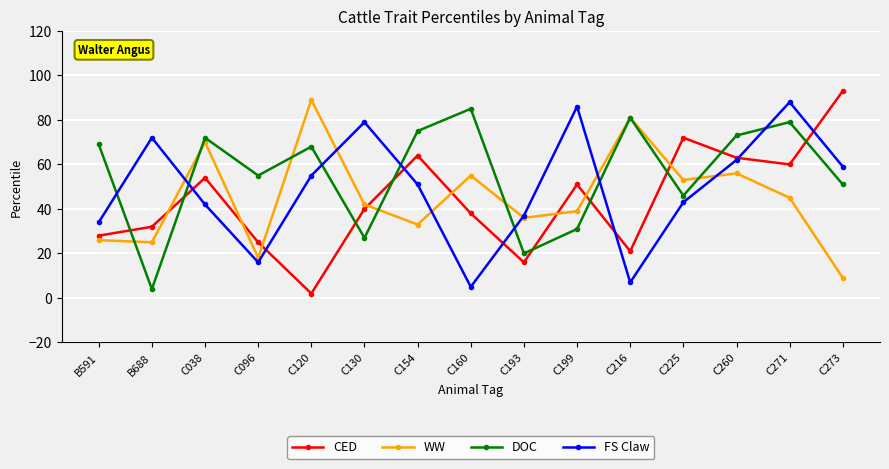

At which category does FS Claw reach its first local peak?

B688